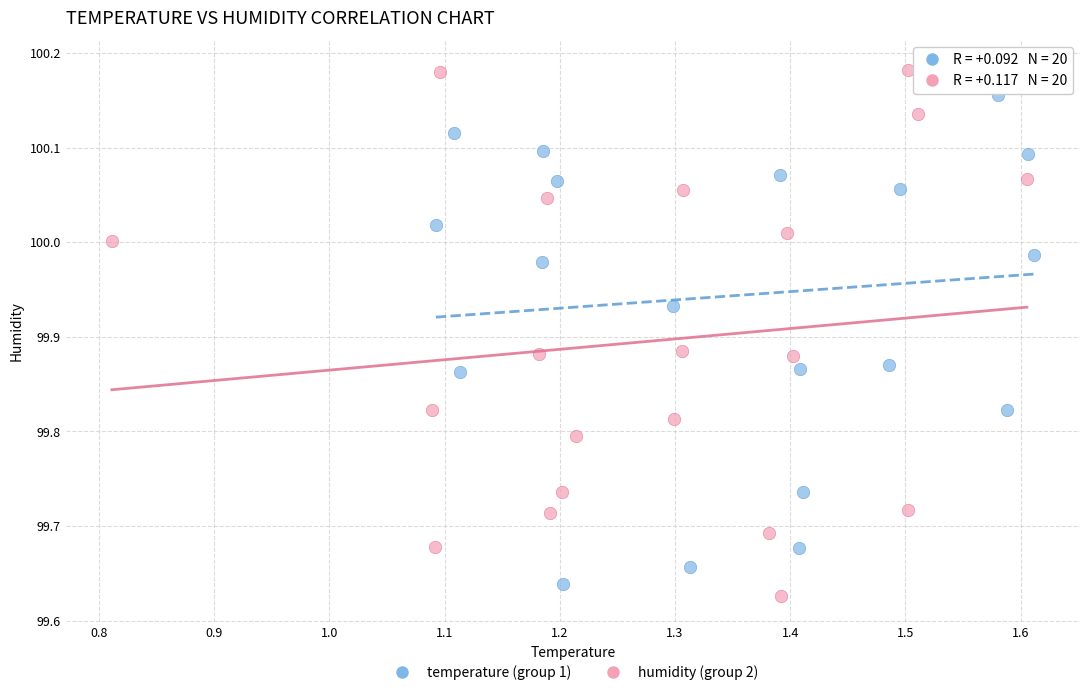

What are all the series names shown in the legend?

temperature (group 1), humidity (group 2)